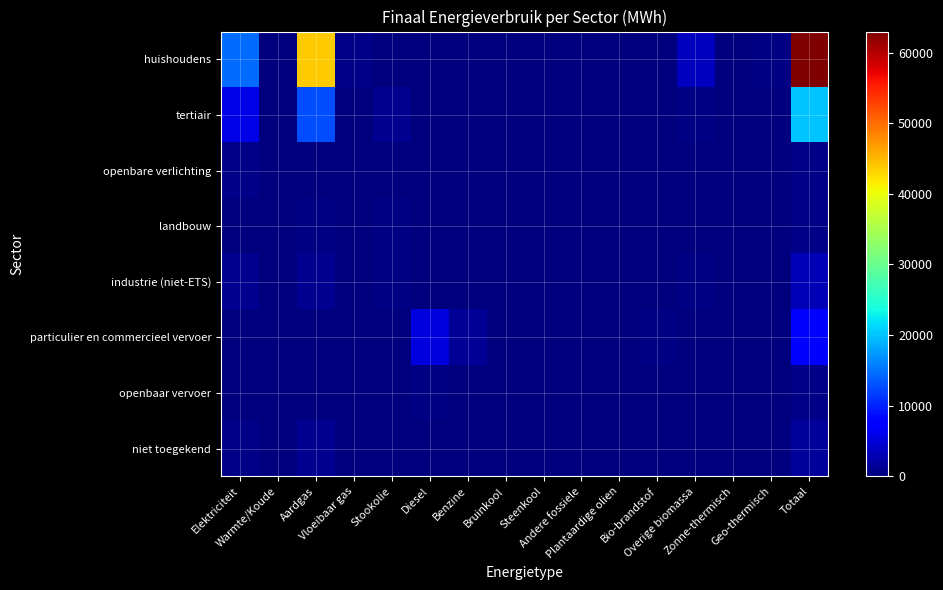

Reading left to right, extract all data points from this chart.

huishoudens: Elektriciteit=14558.4	Warmte/Koude=0.0	Aardgas=43722.0	Vloeibaar gas=569.6	Stookolie=0.0	Diesel=0.0	Benzine=0.0	Bruinkool=0.0	Steenkool=0.0	Andere fossiele=0.0	Plantaardige olien=0.0	Bio-brandstof=0.0	Overige biomassa=3623.5	Zonne-thermisch=126.6	Geo-thermisch=381.3	Totaal=62981.5
tertiair: Elektriciteit=5799.3	Warmte/Koude=0.0	Aardgas=12748.4	Vloeibaar gas=96.3	Stookolie=992.1	Diesel=0.0	Benzine=0.0	Bruinkool=0.0	Steenkool=0.0	Andere fossiele=0.0	Plantaardige olien=0.0	Bio-brandstof=0.0	Overige biomassa=333.6	Zonne-thermisch=0.0	Geo-thermisch=19.1	Totaal=19988.7
openbare verlichting: Elektriciteit=572.3	Warmte/Koude=0.0	Aardgas=0.0	Vloeibaar gas=0.0	Stookolie=0.0	Diesel=0.0	Benzine=0.0	Bruinkool=0.0	Steenkool=0.0	Andere fossiele=0.0	Plantaardige olien=0.0	Bio-brandstof=0.0	Overige biomassa=0.0	Zonne-thermisch=0.0	Geo-thermisch=0.0	Totaal=572.3
landbouw: Elektriciteit=66.9	Warmte/Koude=0.0	Aardgas=262.4	Vloeibaar gas=2.0	Stookolie=278.6	Diesel=0.0	Benzine=0.0	Bruinkool=0.0	Steenkool=9.7	Andere fossiele=0.0	Plantaardige olien=0.0	Bio-brandstof=0.0	Overige biomassa=0.0	Zonne-thermisch=0.0	Geo-thermisch=0.0	Totaal=619.6
industrie (niet-ETS): Elektriciteit=1124.9	Warmte/Koude=0.0	Aardgas=1143.9	Vloeibaar gas=142.5	Stookolie=429.0	Diesel=0.0	Benzine=0.0	Bruinkool=0.0	Steenkool=2.0	Andere fossiele=0.0	Plantaardige olien=0.0	Bio-brandstof=0.0	Overige biomassa=259.6	Zonne-thermisch=0.0	Geo-thermisch=0.0	Totaal=3101.9
particulier en commercieel vervoer: Elektriciteit=3.7	Warmte/Koude=0.0	Aardgas=11.5	Vloeibaar gas=15.7	Stookolie=0.0	Diesel=5241.4	Benzine=1310.2	Bruinkool=0.0	Steenkool=0.0	Andere fossiele=0.0	Plantaardige olien=0.0	Bio-brandstof=344.9	Overige biomassa=0.0	Zonne-thermisch=0.0	Geo-thermisch=0.0	Totaal=6927.3
openbaar vervoer: Elektriciteit=0.0	Warmte/Koude=0.0	Aardgas=0.0	Vloeibaar gas=0.0	Stookolie=0.0	Diesel=491.4	Benzine=0.0	Bruinkool=0.0	Steenkool=0.0	Andere fossiele=0.0	Plantaardige olien=0.0	Bio-brandstof=27.9	Overige biomassa=0.0	Zonne-thermisch=0.0	Geo-thermisch=0.0	Totaal=519.3
niet toegekend: Elektriciteit=556.9	Warmte/Koude=0.0	Aardgas=1048.4	Vloeibaar gas=0.0	Stookolie=0.0	Diesel=0.0	Benzine=0.0	Bruinkool=0.0	Steenkool=0.0	Andere fossiele=0.0	Plantaardige olien=0.0	Bio-brandstof=0.0	Overige biomassa=0.0	Zonne-thermisch=0.0	Geo-thermisch=0.0	Totaal=1605.3